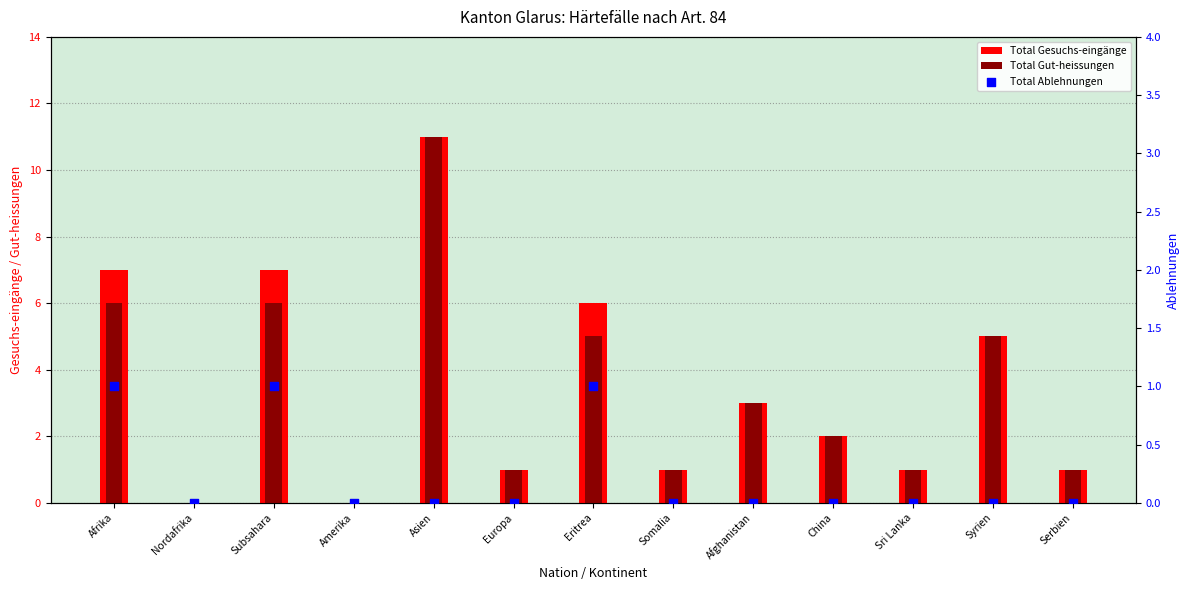

At which category is the sum across all series the highest?

Asien